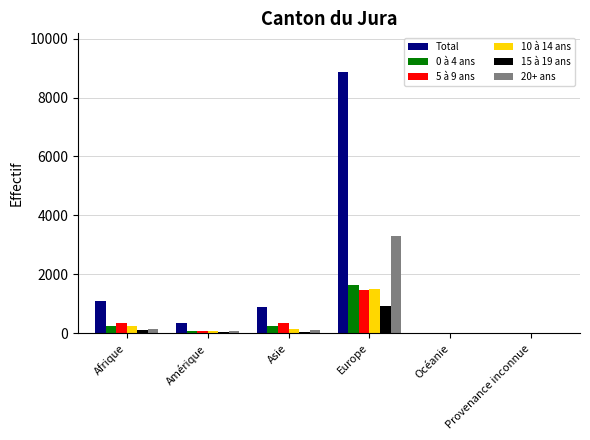

At which category is the sum across all series the highest?

Europe